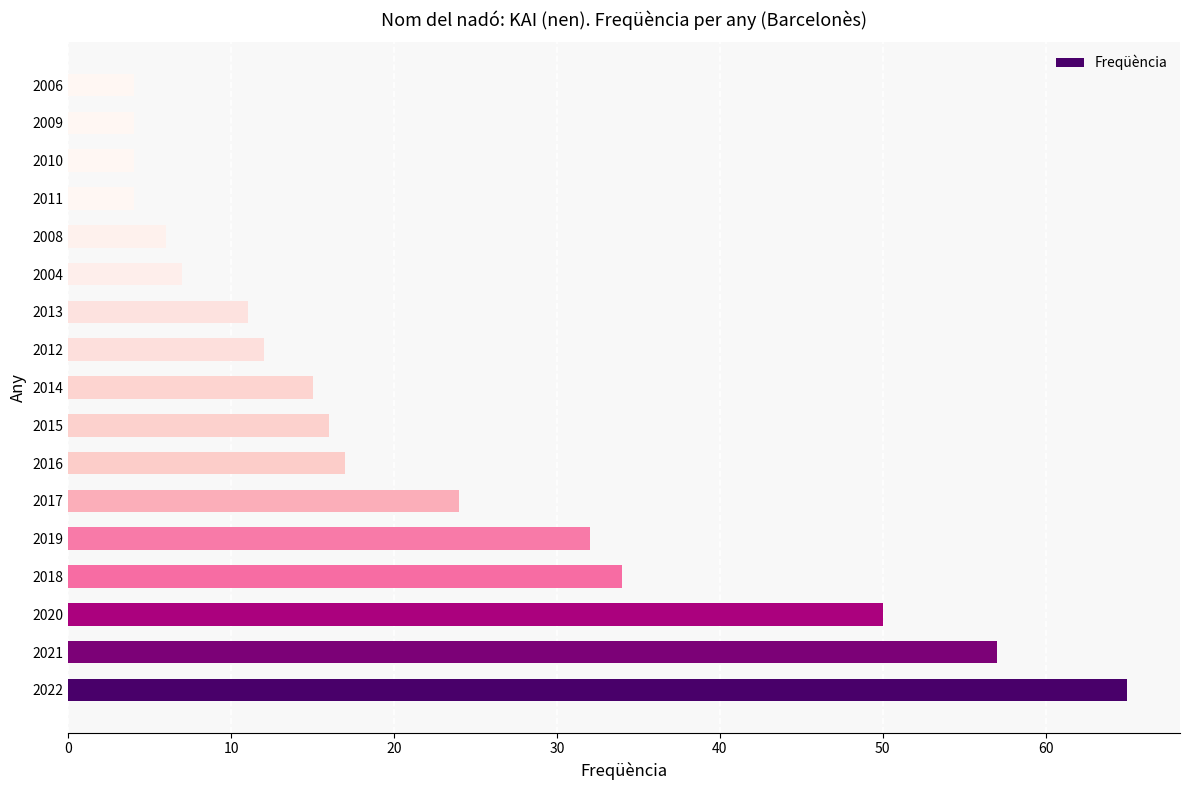

Reading bottom to top, extract all data points from this chart.

65	57	50	34	32	24	17	16	15	12	11	7	6	4	4	4	4